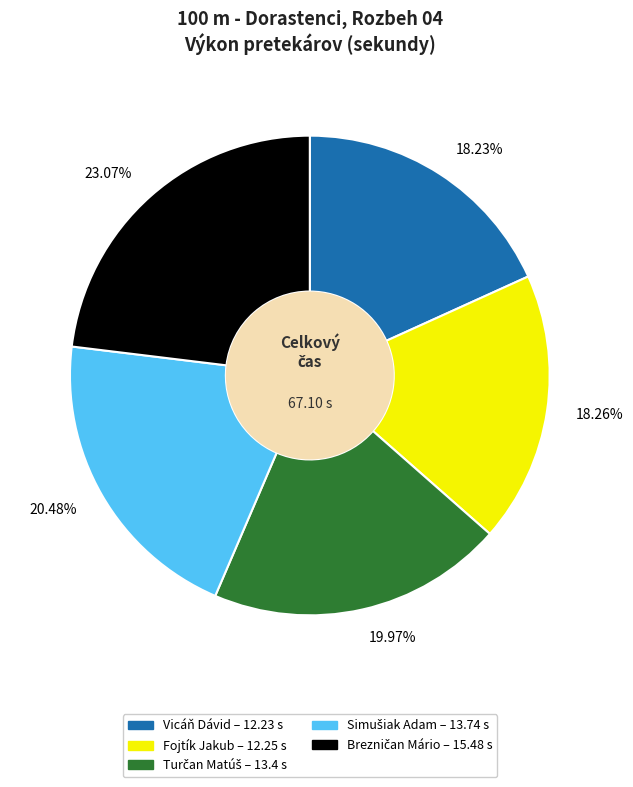

To the nearest percent, what is the combined percentage of Vicáň Dávid and Fojtík Jakub?

36%